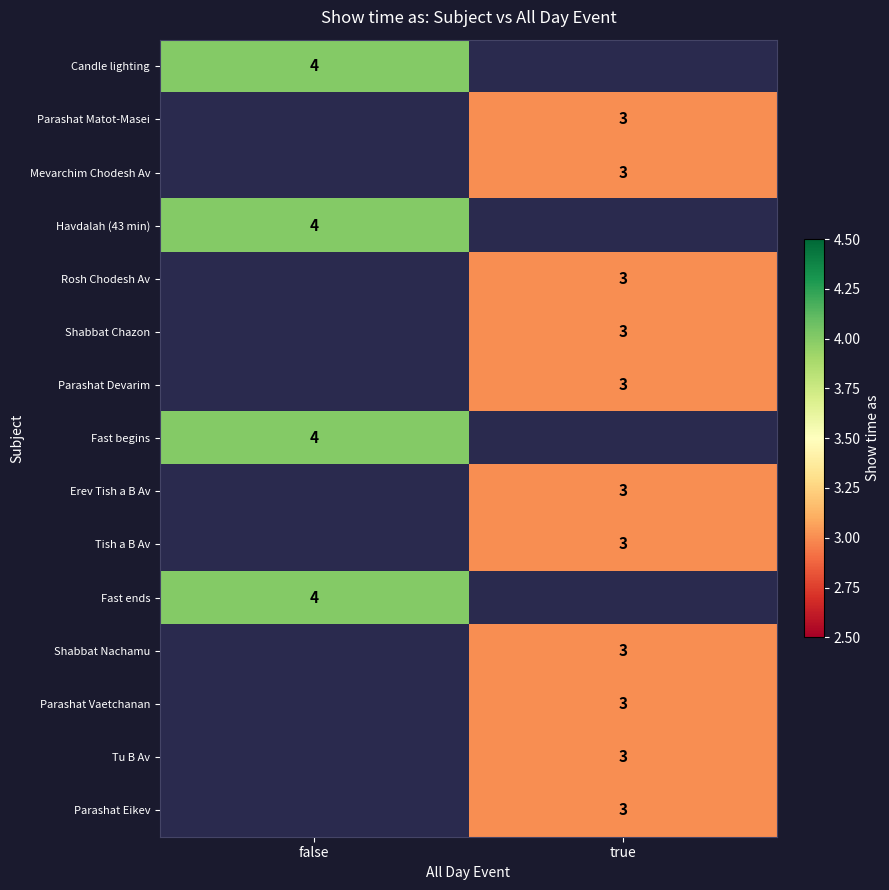

Is it true that Candle lighting equals 1 at false?

False